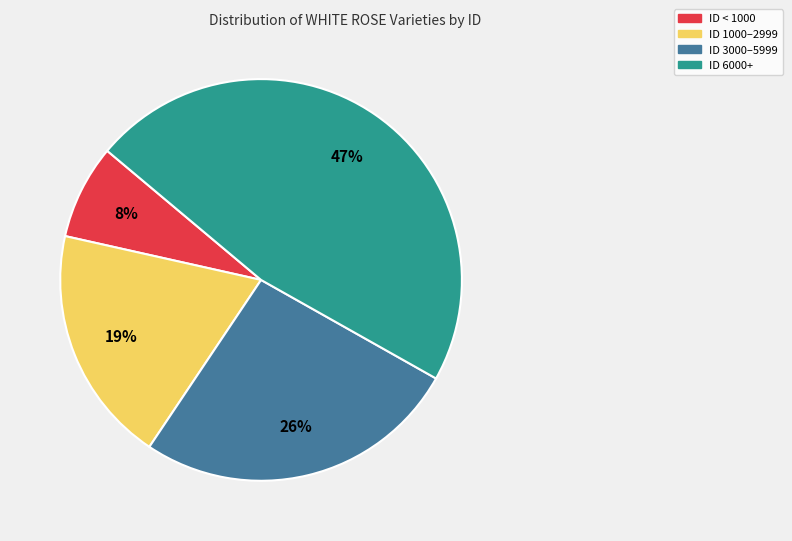

Does any single category account for the majority?

No